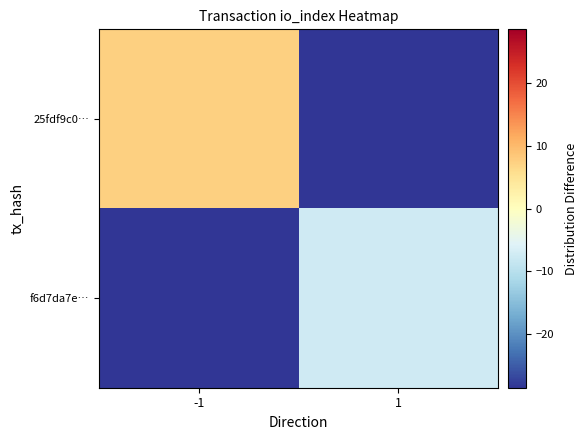

Which series has the largest total across all categories?

25fdf9c0…